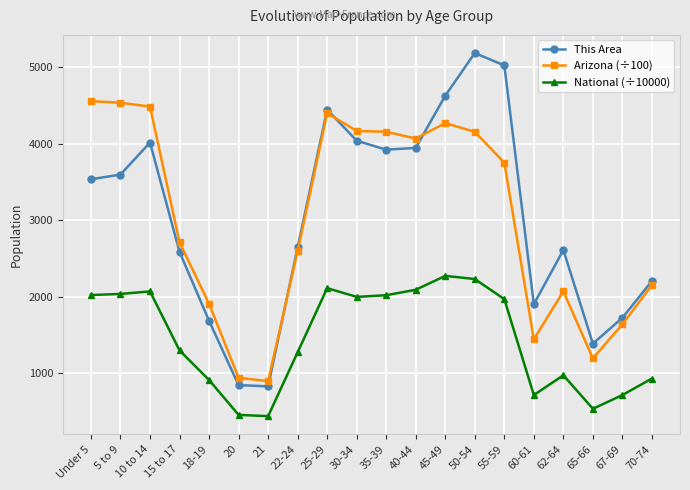

Where is the first local minimum for Arizona (÷100)?

21